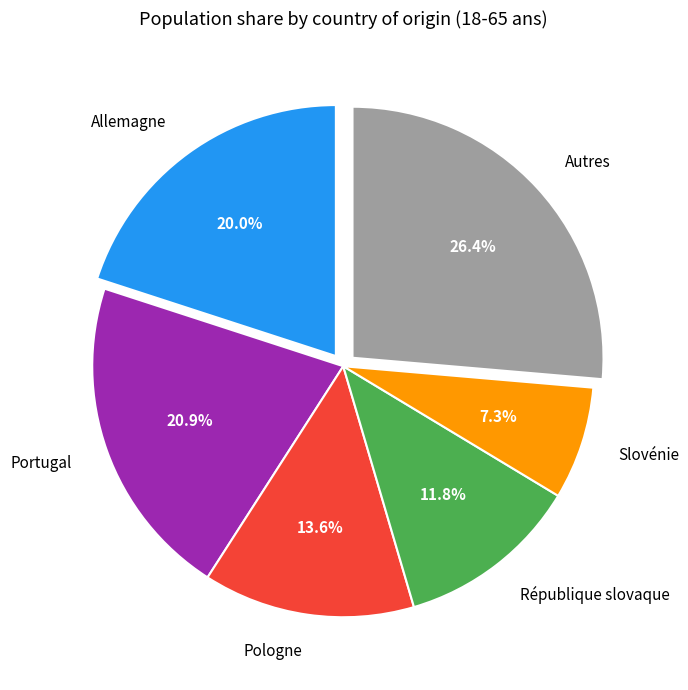

To the nearest percent, what is the combined percentage of Slovénie and Portugal?

28%